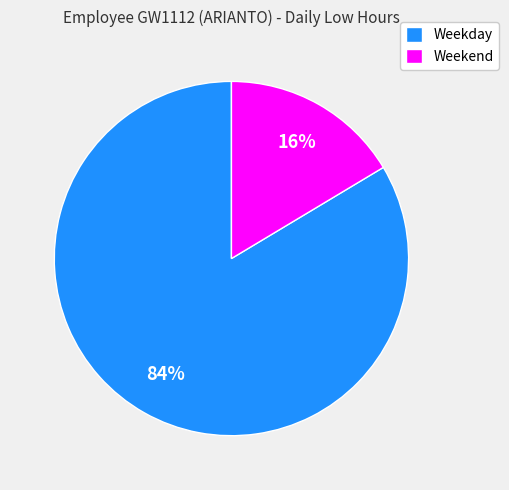

Between Weekday and Weekend, which is larger?

Weekday